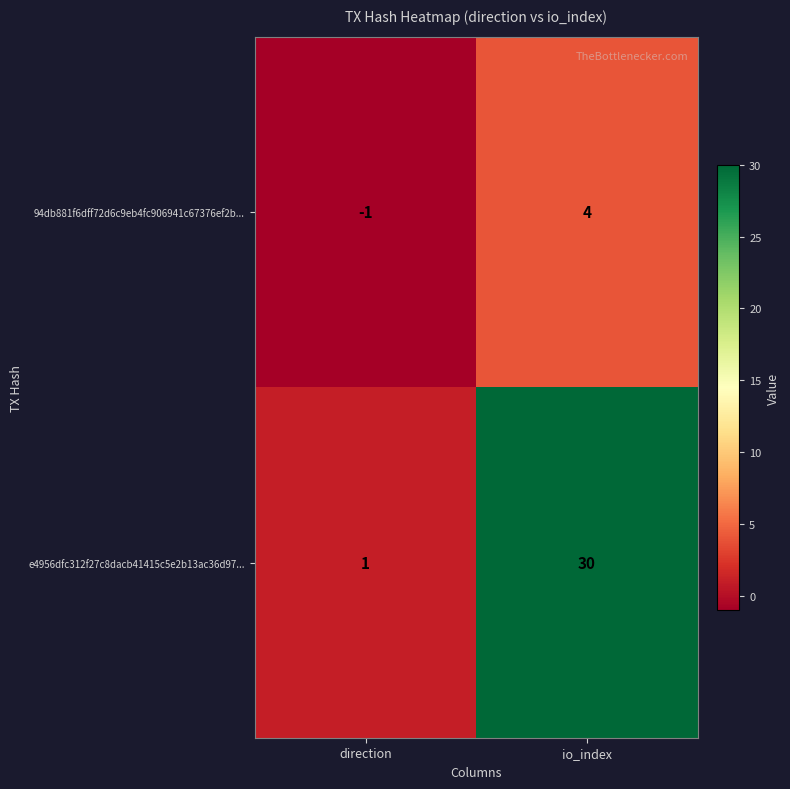

Which series changed the most between direction and io_index?

e4956dfc312f27c8dacb41415c5e2b13ac36d97...